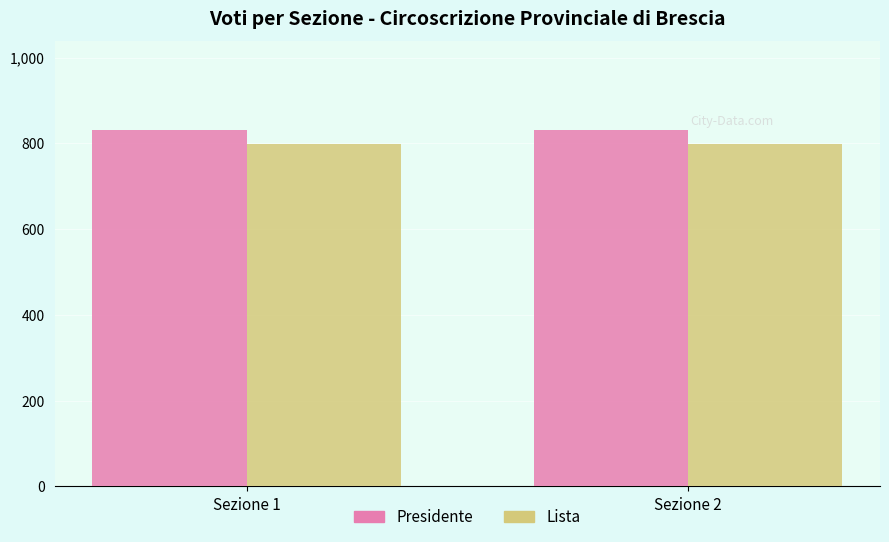

What is the minimum value shown in the chart?

799